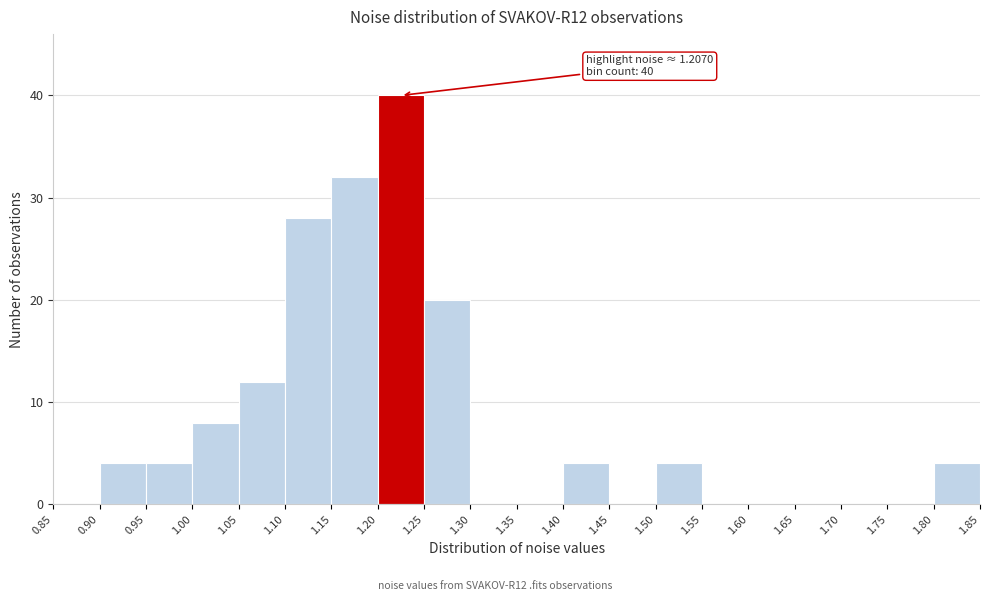

Over which range of the x-axis is the bar tallest?

1.20 to 1.25